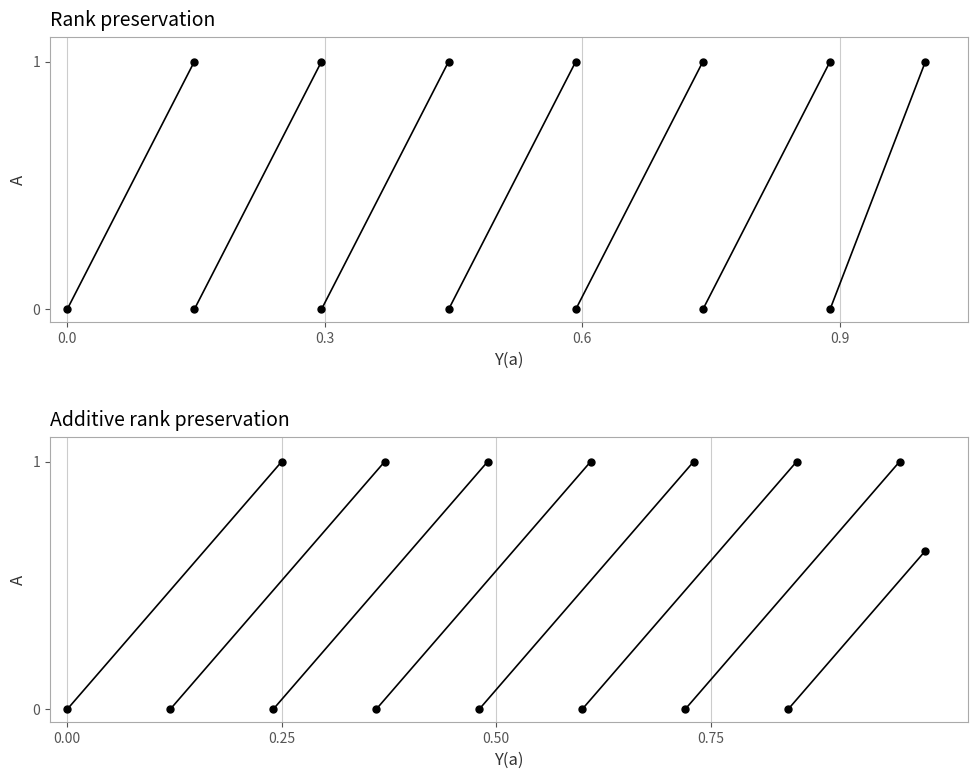

How many distinct data groups are displayed?

2